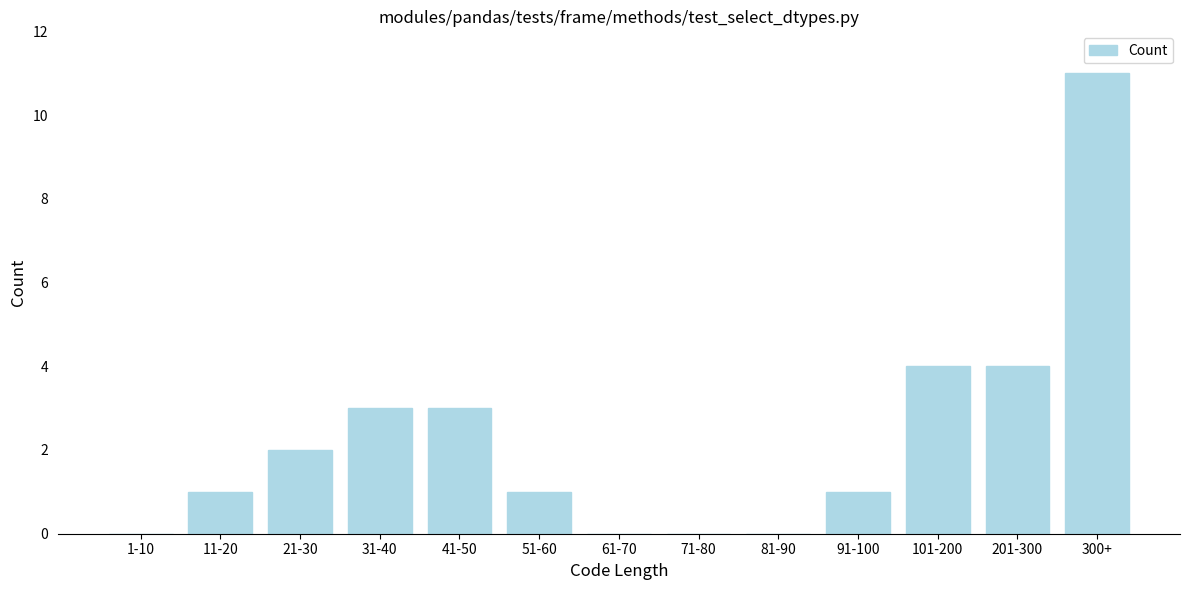

Reading left to right, list all the values displayed in this chart.

1-10=0	11-20=1	21-30=2	31-40=3	41-50=3	51-60=1	61-70=0	71-80=0	81-90=0	91-100=1	101-200=4	201-300=4	300+=11